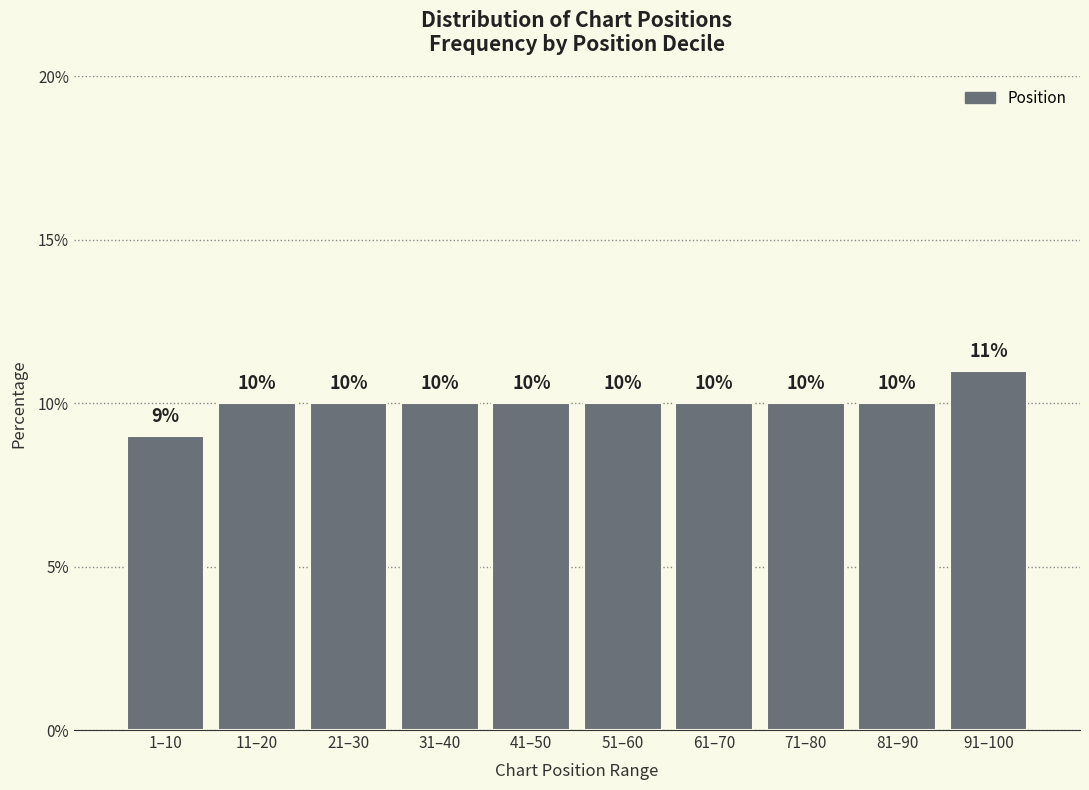

Reading left to right, what are all the values shown in this chart?

1–10=9	11–20=10	21–30=10	31–40=10	41–50=10	51–60=10	61–70=10	71–80=10	81–90=10	91–100=11